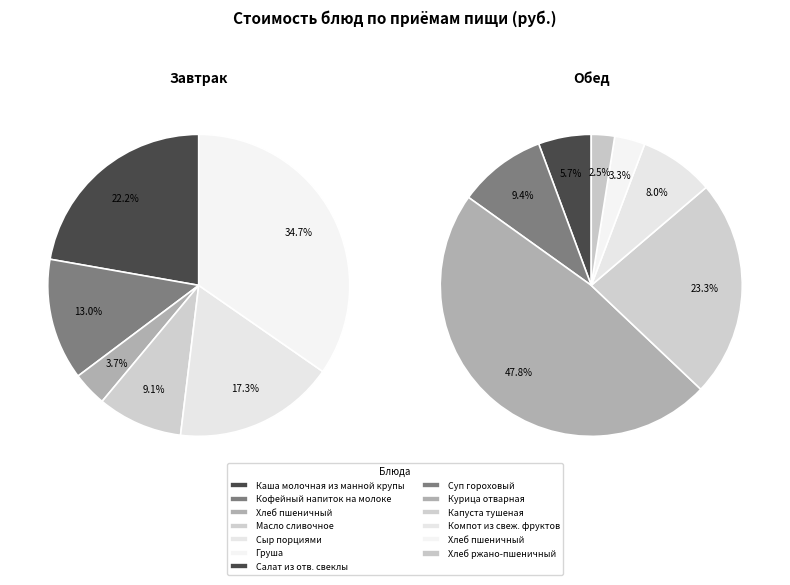

What is the change in value from Груша to Курица отварная?

+14.5